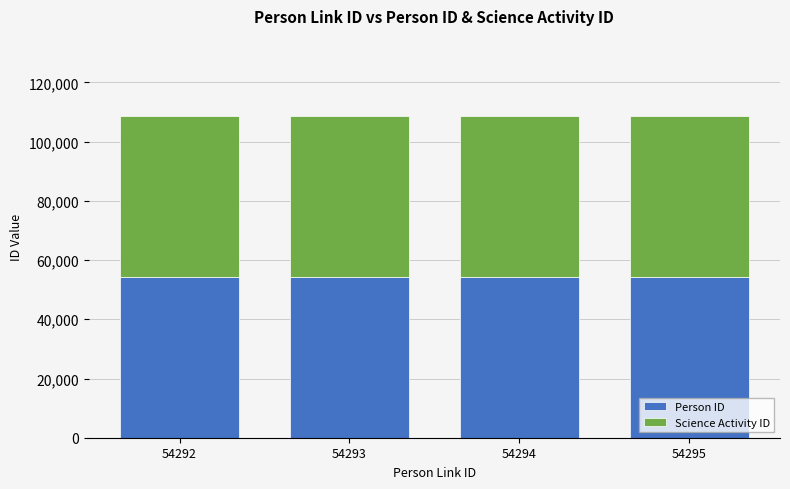

How many values in the Person ID series are below 54290?

2